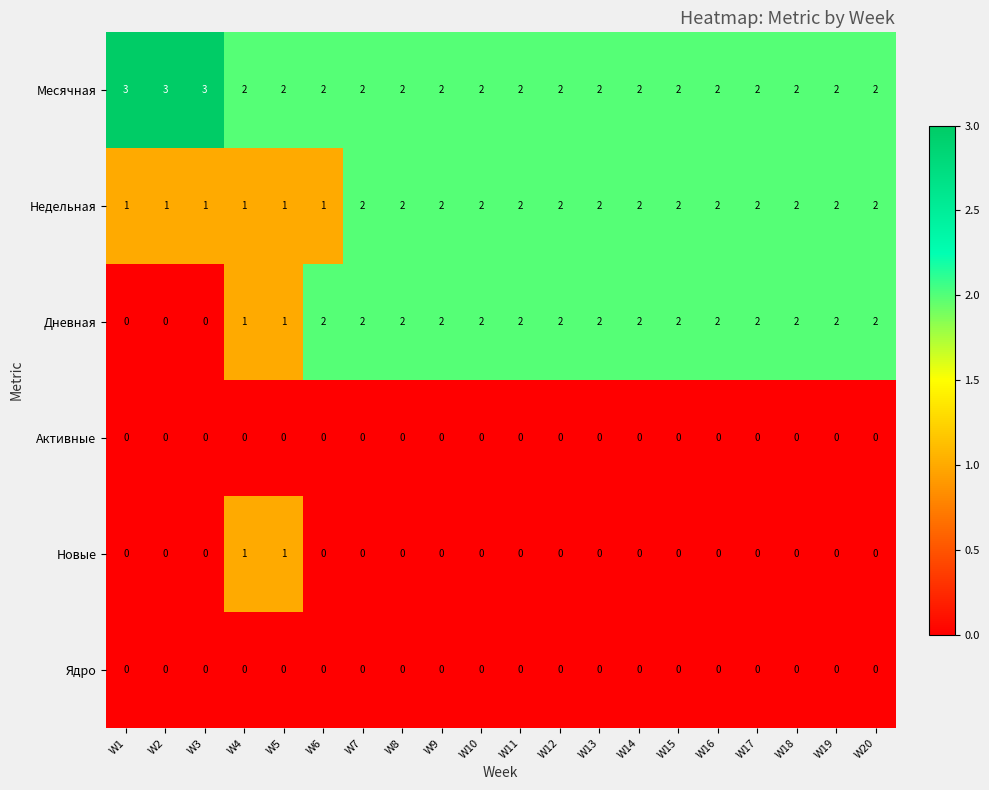

Is it true that Дневная equals 2 at W9?

True